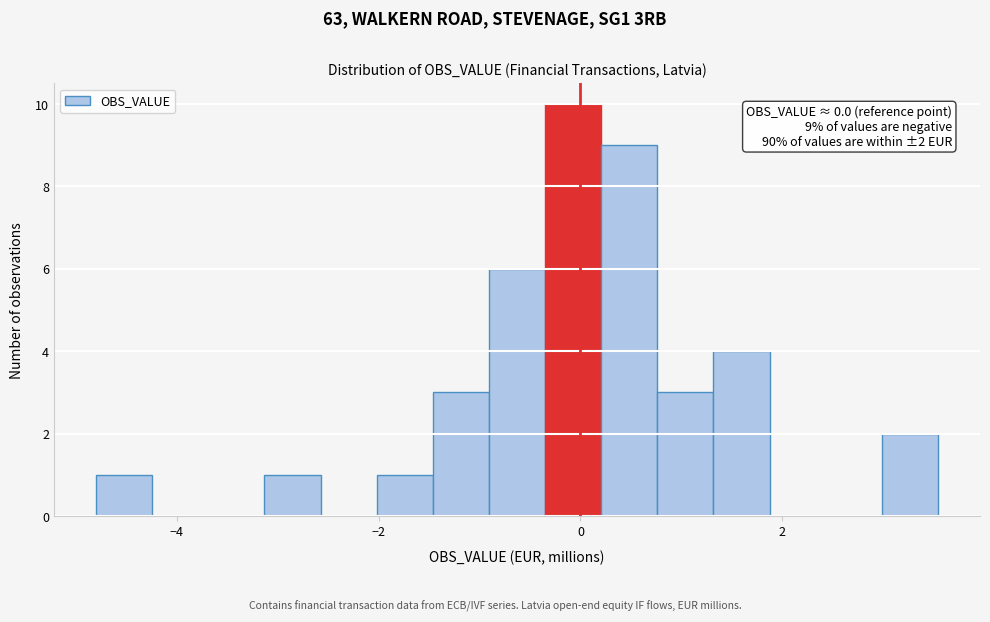

Read against the x-axis, roughly where is the centre of the tallest bar?

0.0